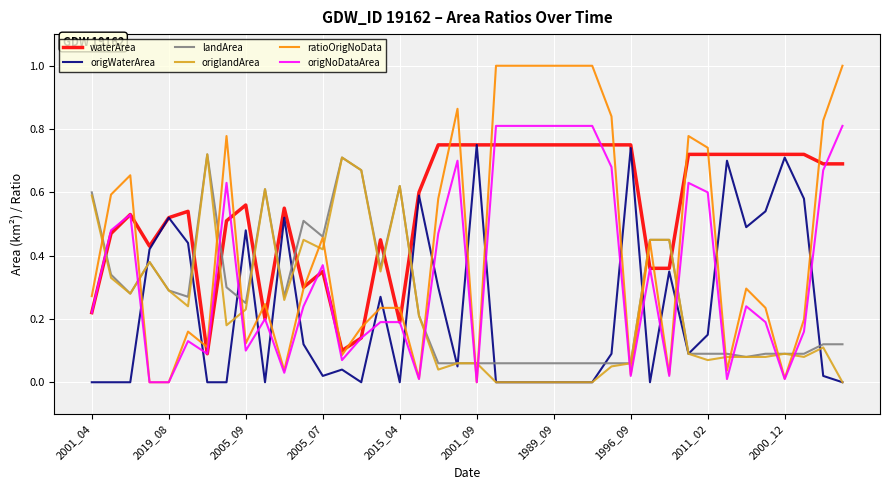

Which series has the widest spread of values?

ratioOrigNoData